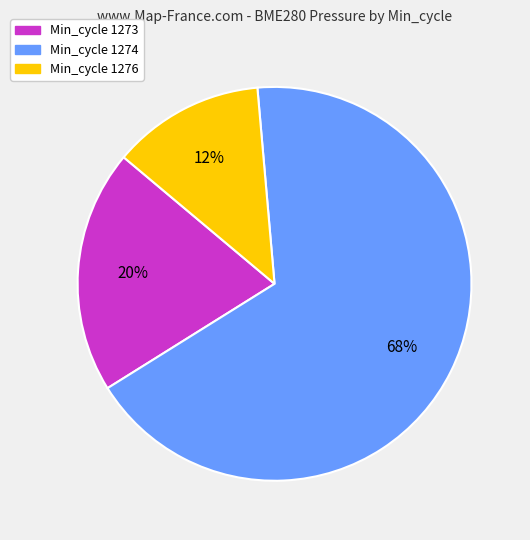

Is there any slice that represents more than half of the pie?

Yes